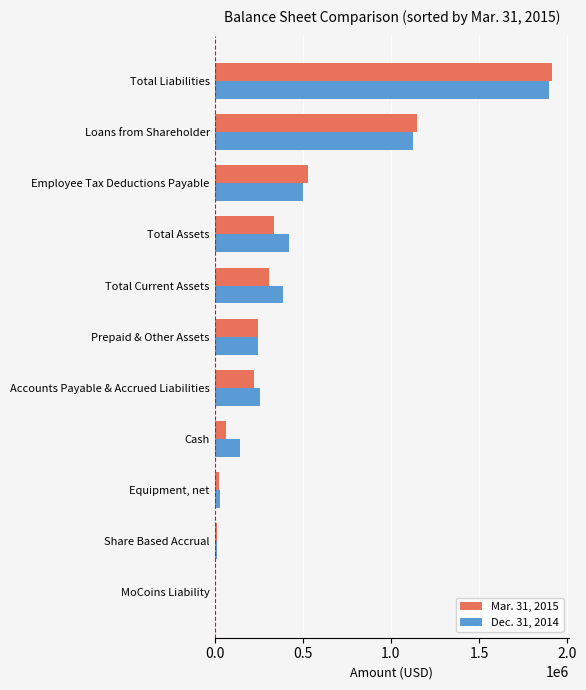

The Mar. 31, 2015 series shows 119749 at Accounts Payable & Accrued Liabilities. True or false?

False